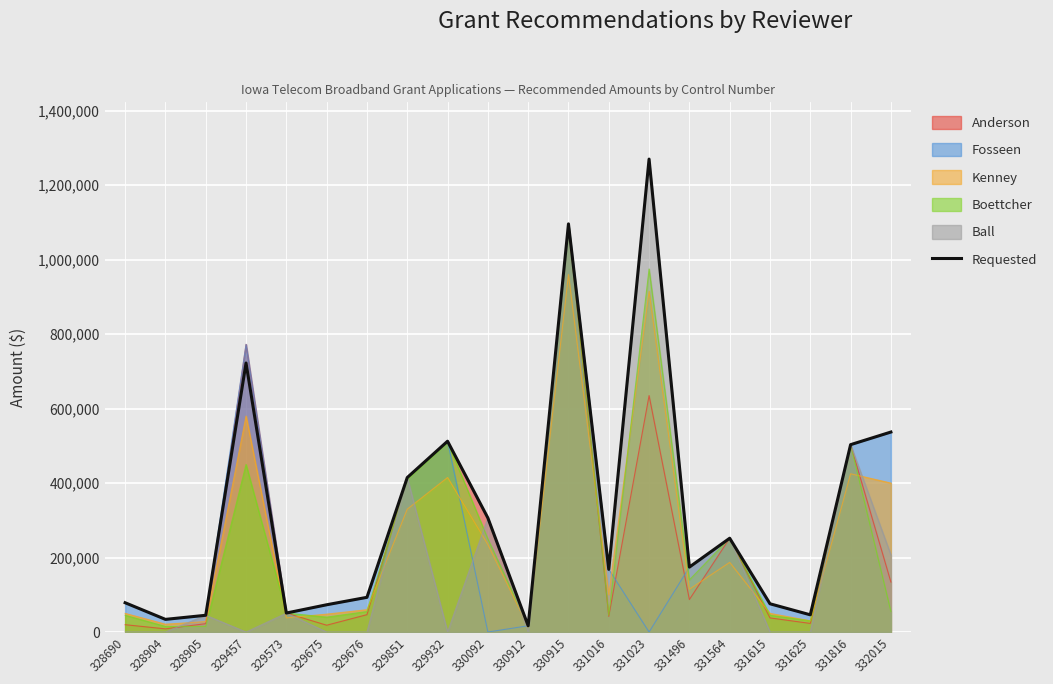

Reading left to right, what are all the values shown in this chart?

78650	33972	44950	722455	50958	73186	93179	414833	512400	306453	16769	1096097	168268	1270103	174330	251861	75847	46191	503185	537066